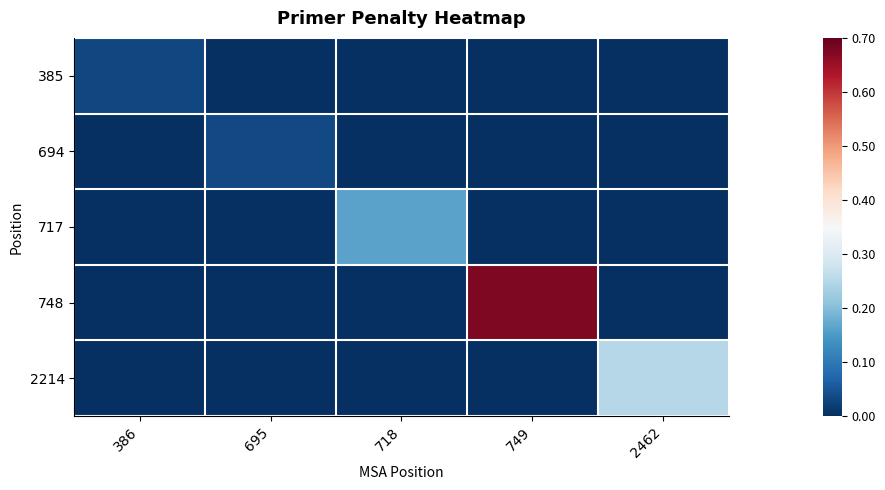

Count the number of categories in the chart.

5